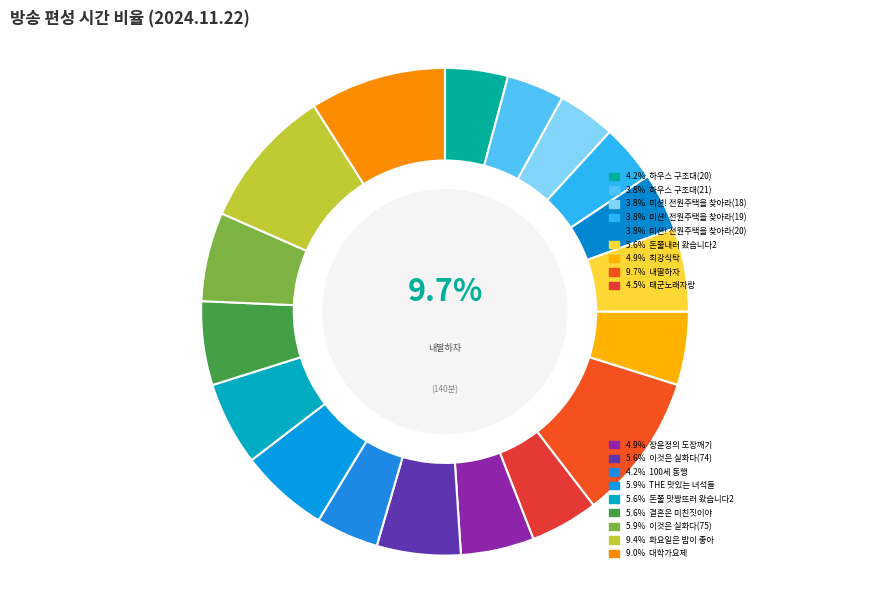

To the nearest percent, what is the difference between the largest and smallest slice percentages?

6%